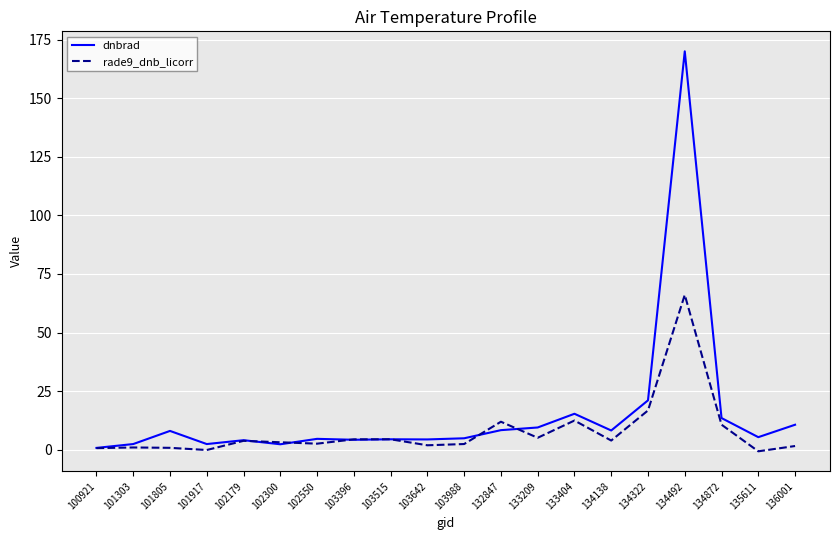

What is the sum of all dnbrad values?

304.6